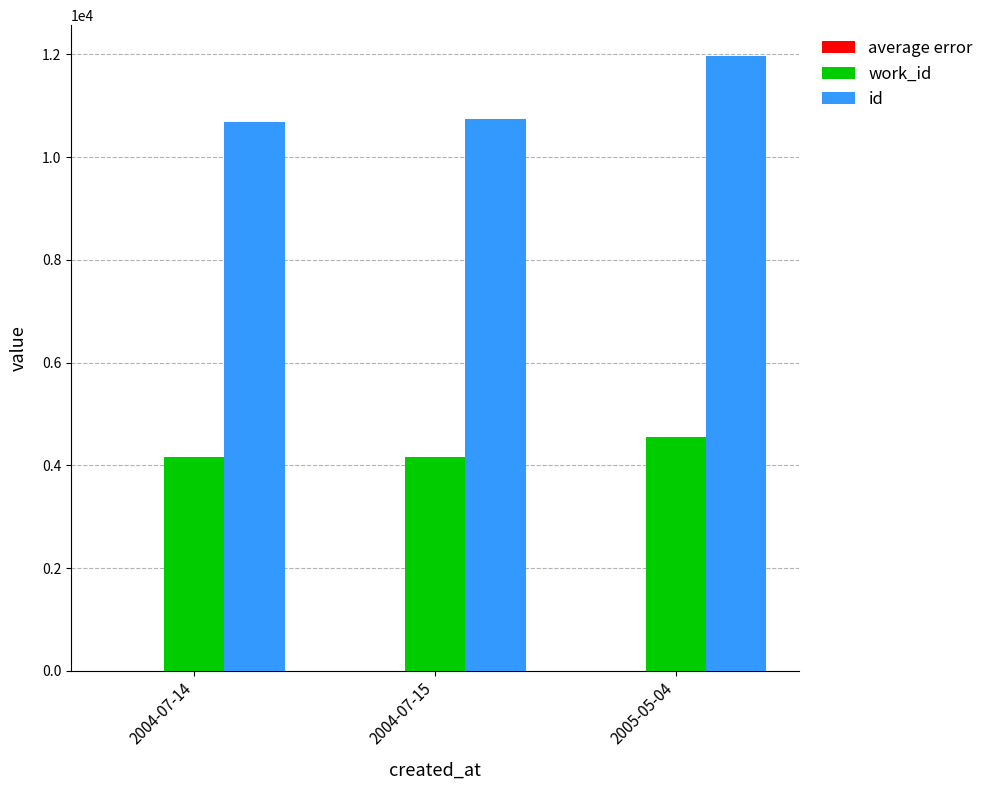

How many groups of bars are there?

3